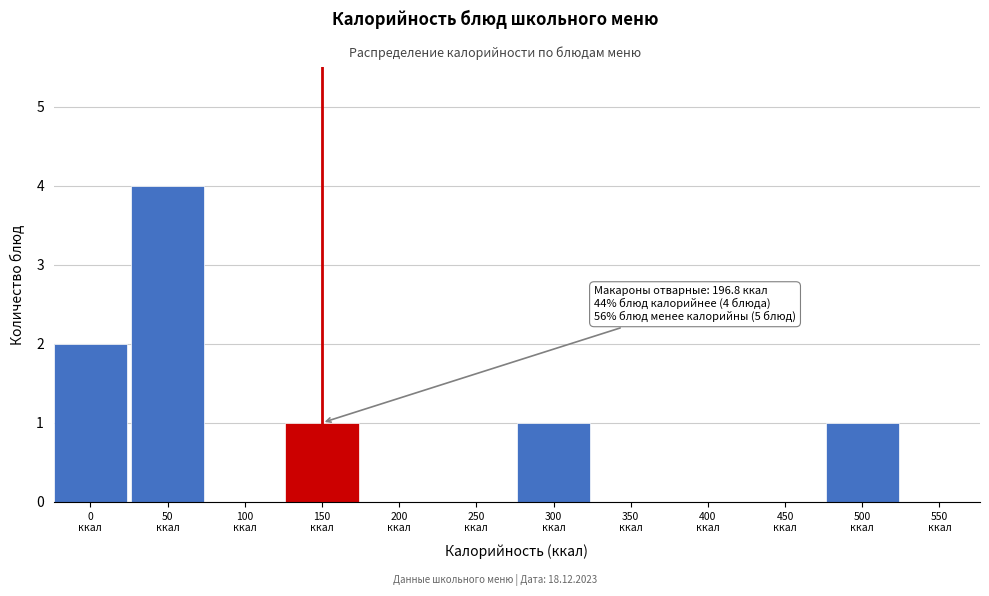

What is the sum of all values?

9